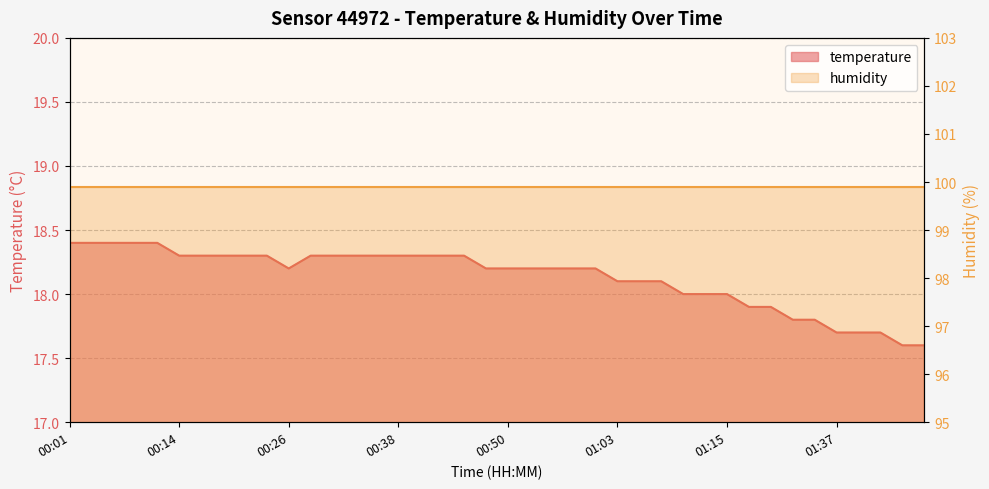

The value at 00:14 is 11.0. True or false?

False